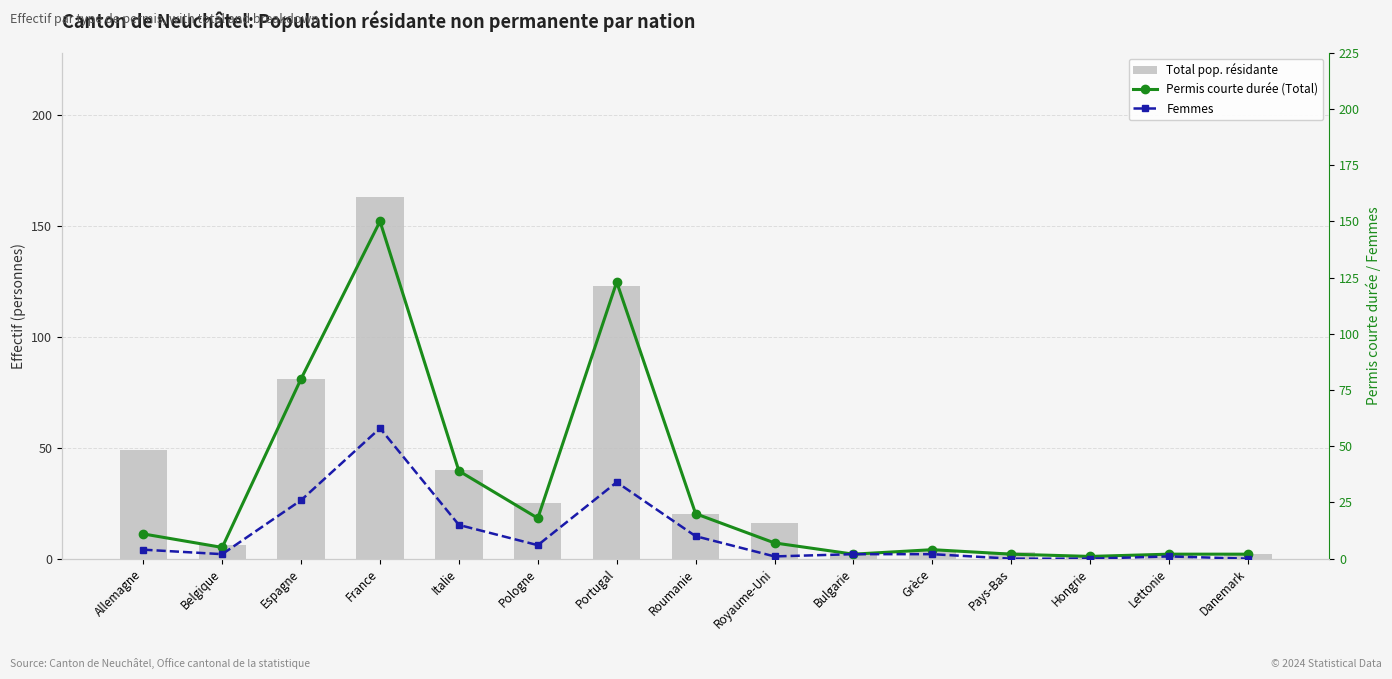

How many data points in Femmes are less than 2?

5